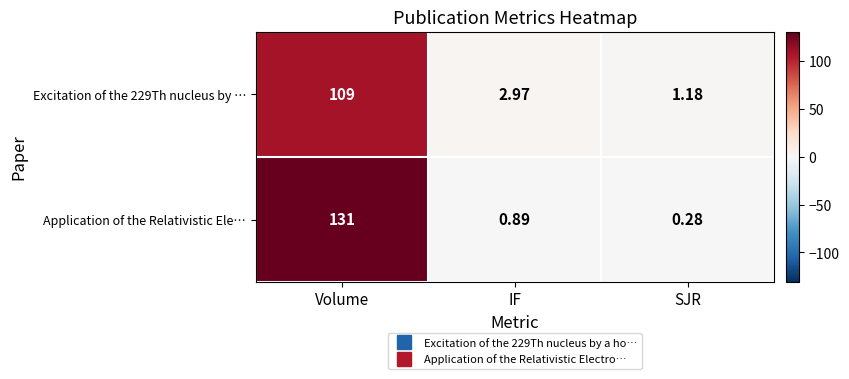

Which series has the largest total across all categories?

Application of the Relativistic Ele…